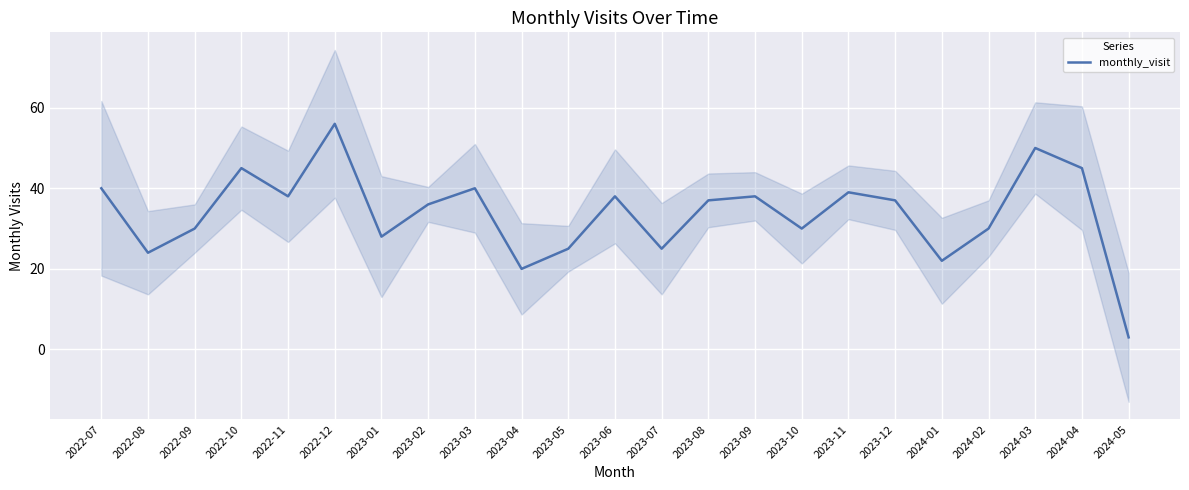

List the labels in order of value, smallest first.

2024-05, 2023-04, 2024-01, 2022-08, 2023-05, 2023-07, 2023-01, 2022-09, 2023-10, 2024-02, 2023-02, 2023-08, 2023-12, 2022-11, 2023-06, 2023-09, 2023-11, 2022-07, 2023-03, 2022-10, 2024-04, 2024-03, 2022-12